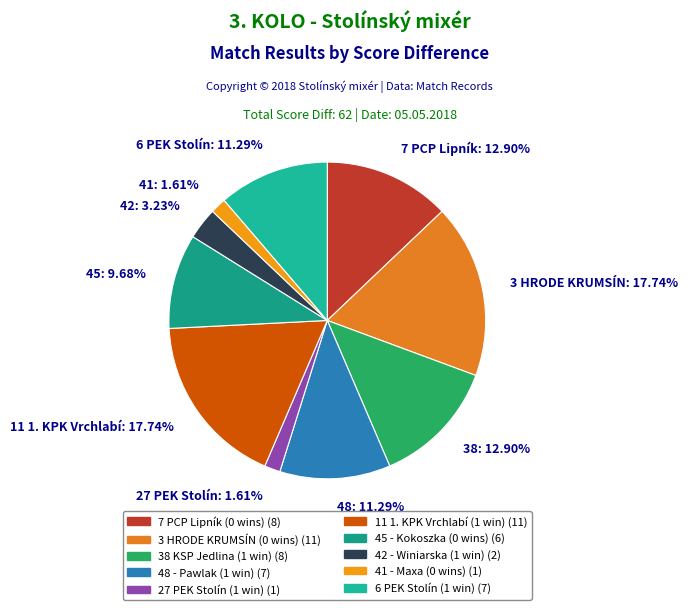

Between 11 1. KPK Vrchlabí: 17.74% and 42: 3.23%, which is larger?

11 1. KPK Vrchlabí: 17.74%